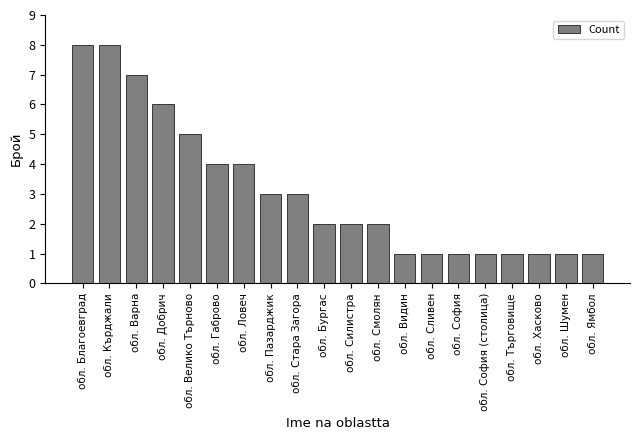

Approximately how many times larger is the value at обл. Бургас compared to обл. Габрово?

0.5